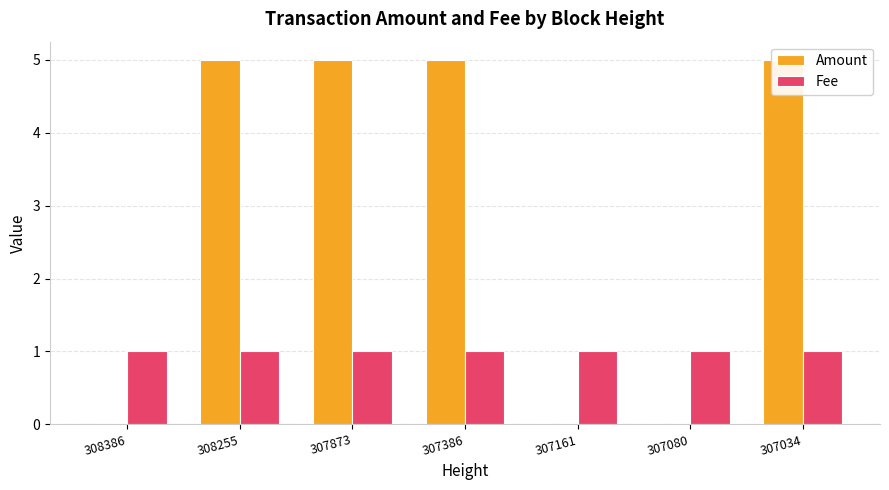

At how many categories does at least one series exceed 2?

4